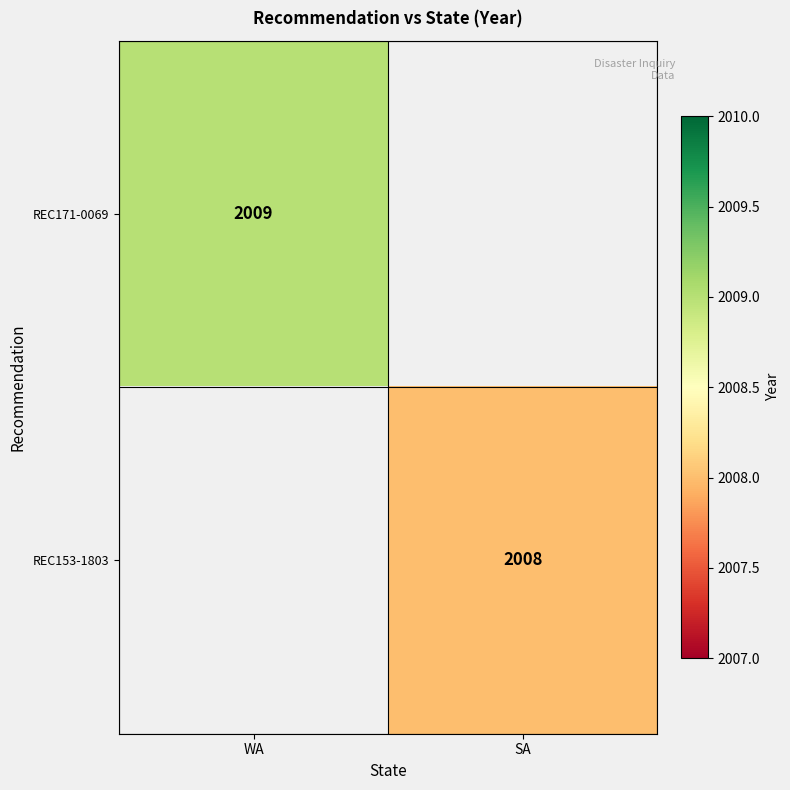

Is it true that REC153-1803 equals 2008 at SA?

True